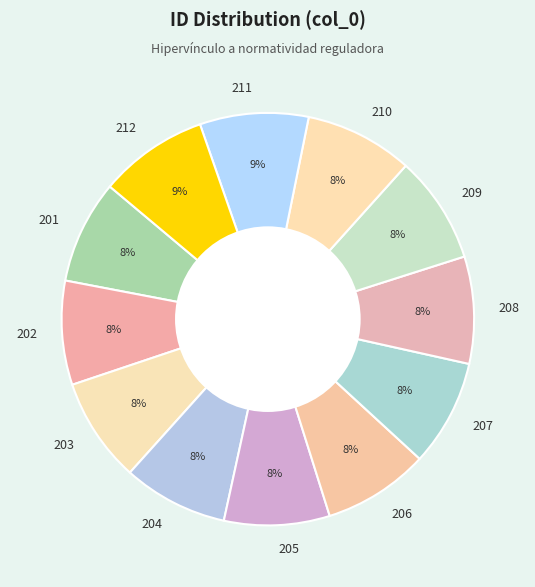

Is there a majority slice in this chart?

No